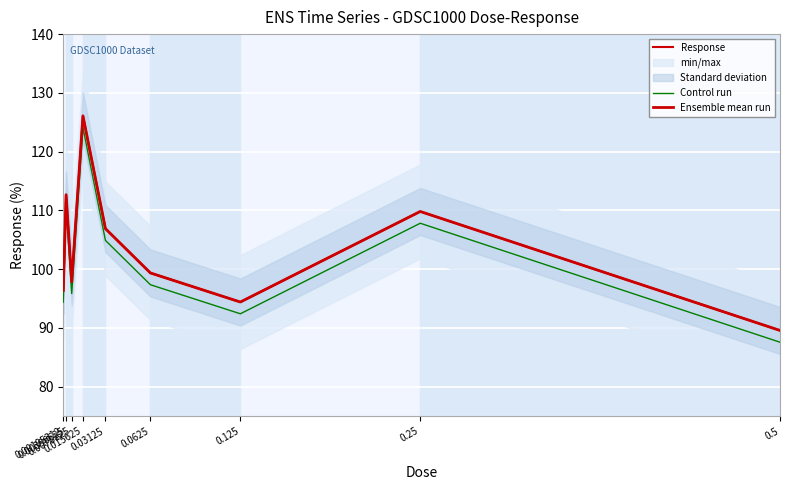

How many series are shown in this chart?

3